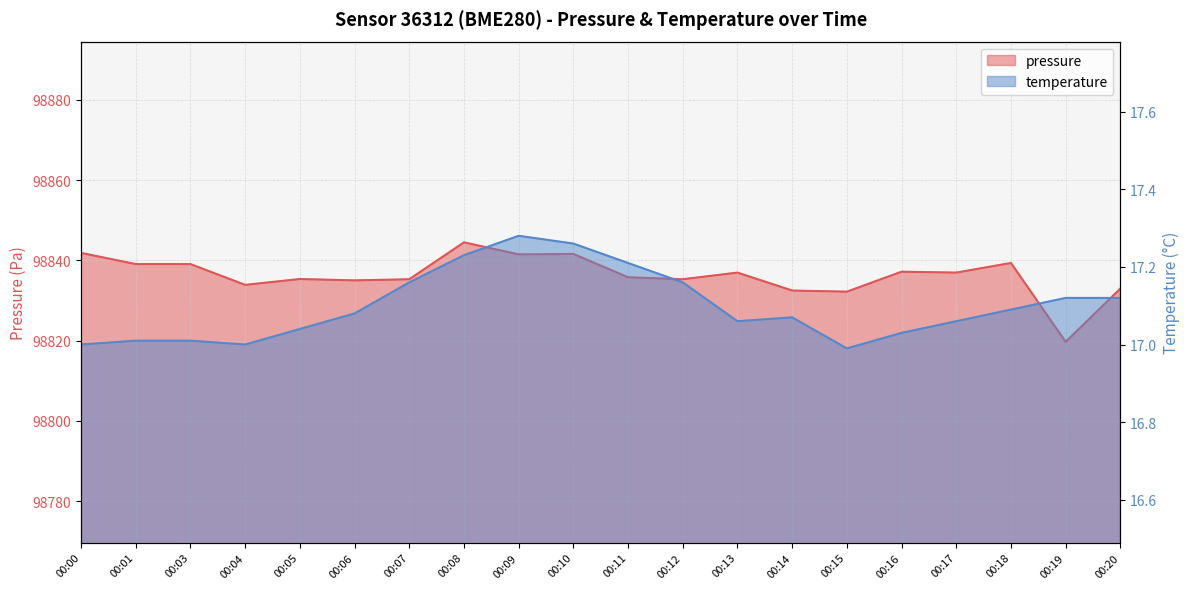

At how many categories does at least one series exceed 60704?

20